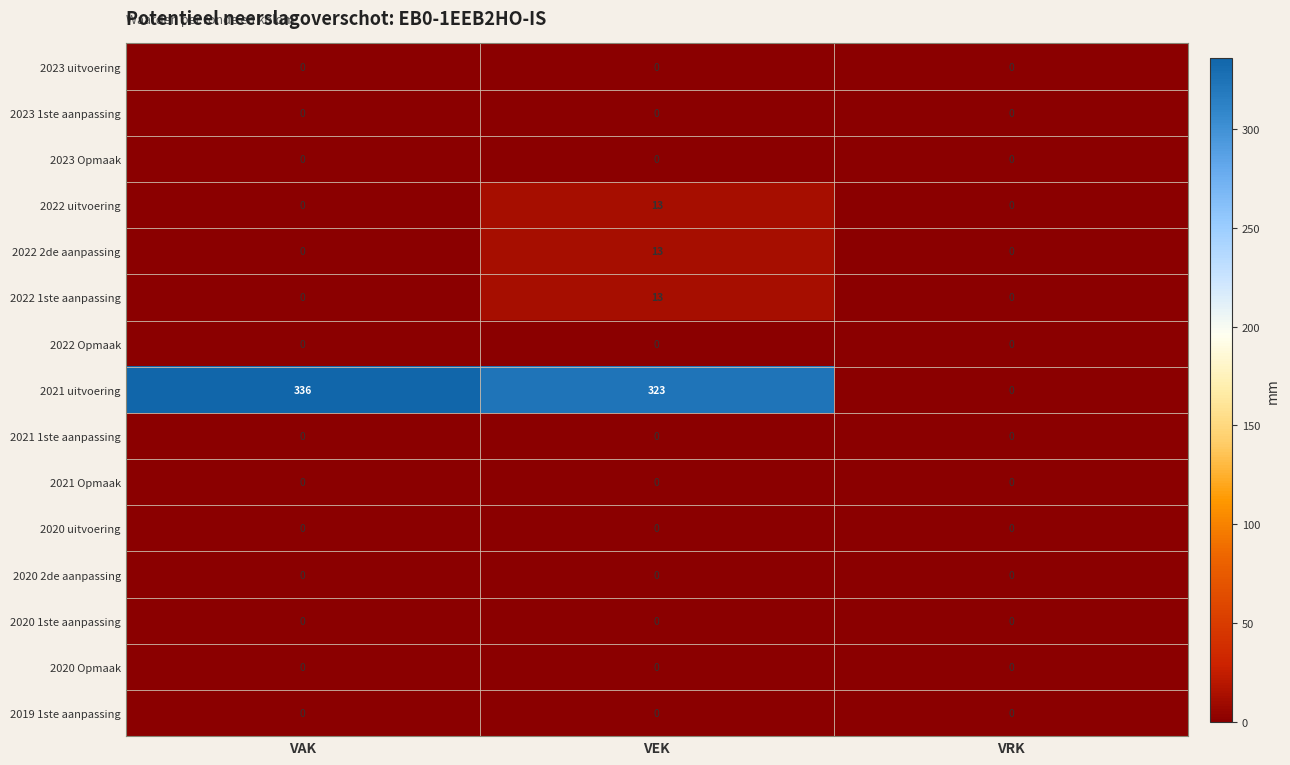

Is it true that 2023 1ste aanpassing equals 0 at VAK?

True